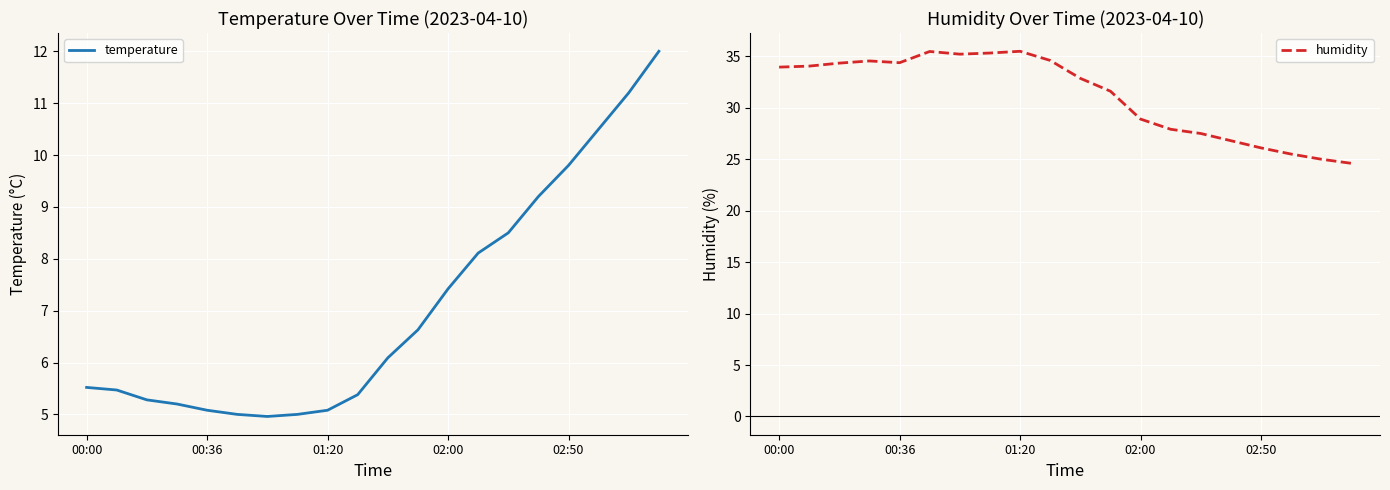

What are all the series names shown in the legend?

temperature, humidity